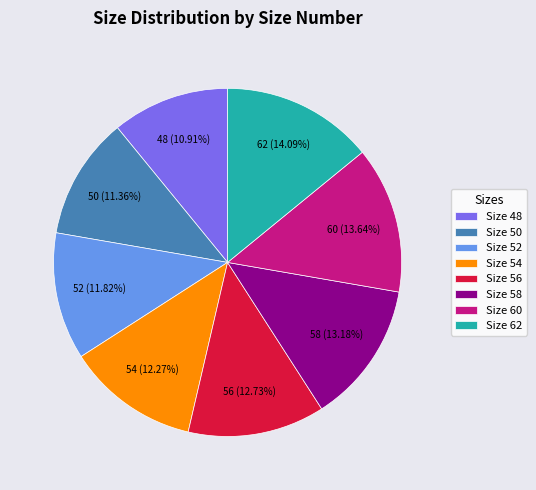

Approximately how many times larger is the value at Size 48 compared to Size 60?

0.8